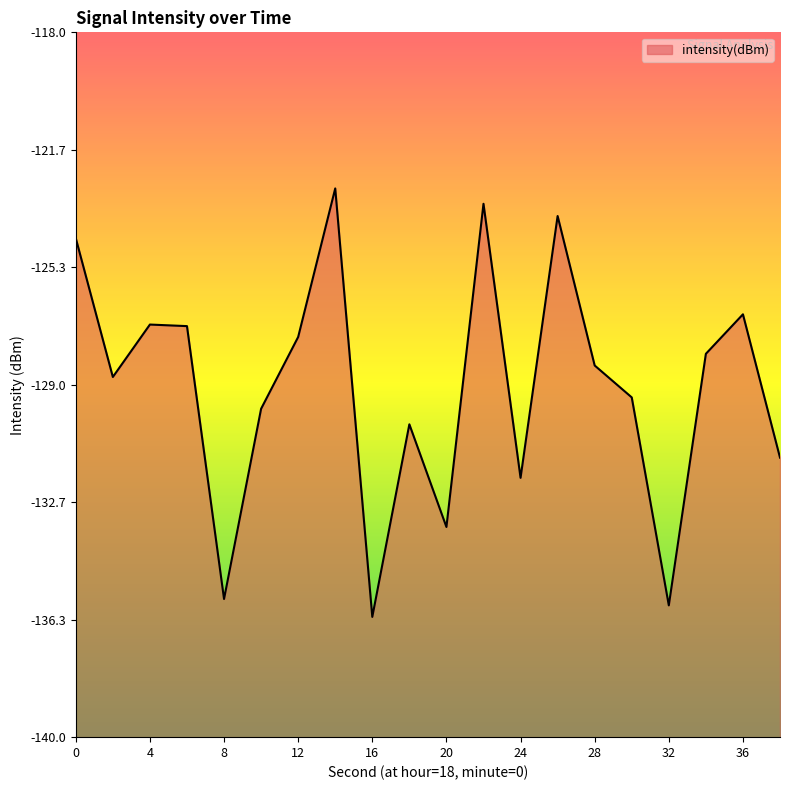

Between 10 and 26, which is larger?

26